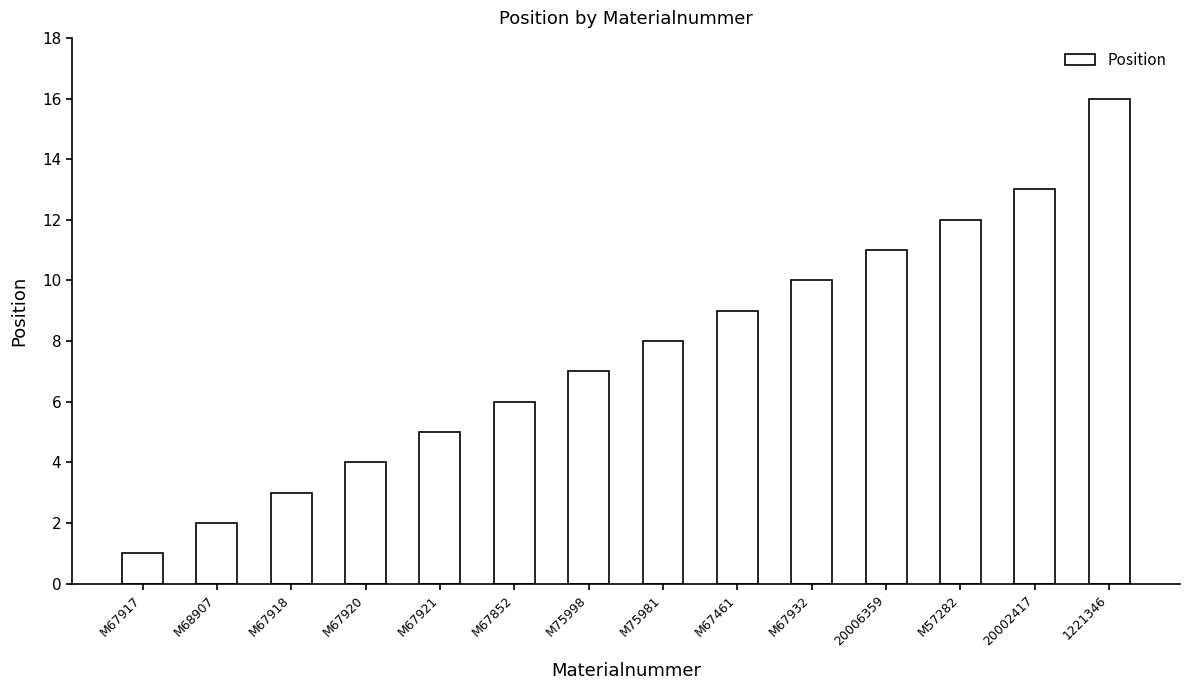

Rank the categories by value from highest to lowest.

1221346, 20002417, M57282, 20006359, M67932, M67461, M75981, M75998, M67852, M67921, M67920, M67918, M68907, M67917